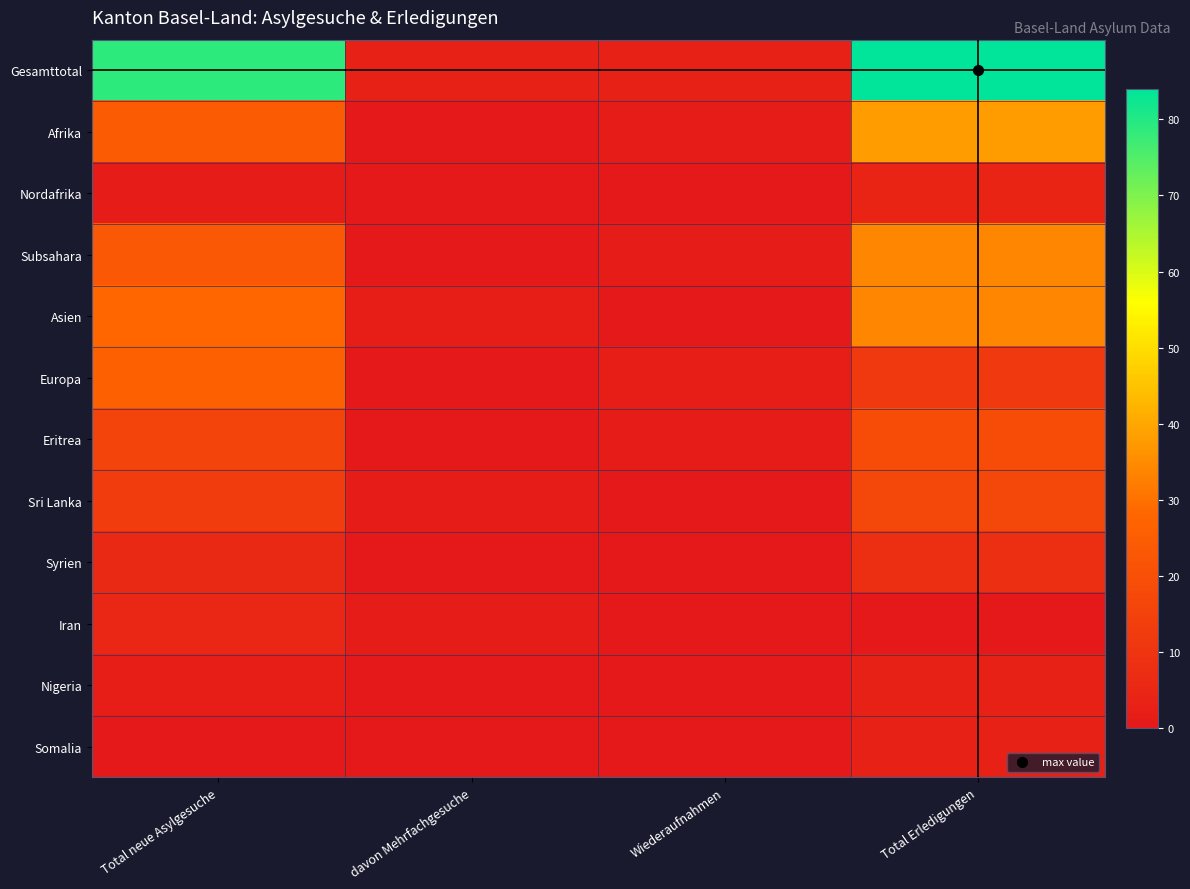

Which has a higher value, davon Mehrfachgesuche or Total neue Asylgesuche?

Total neue Asylgesuche